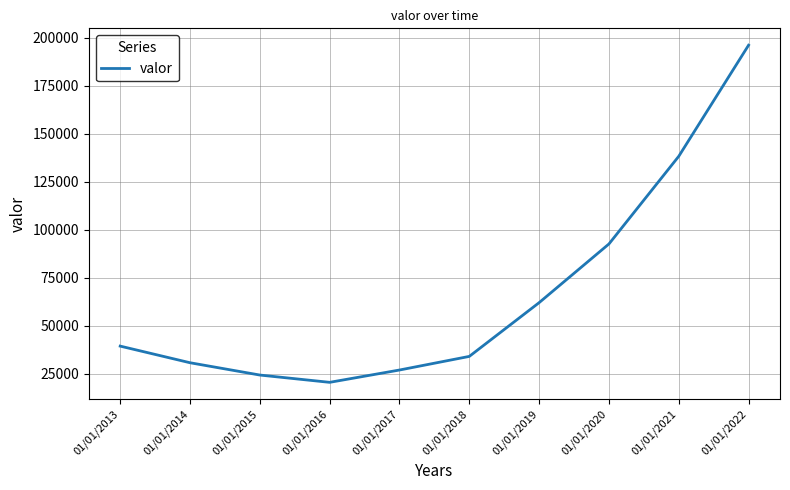

At which label is the value closest to 108367?

01/01/2020